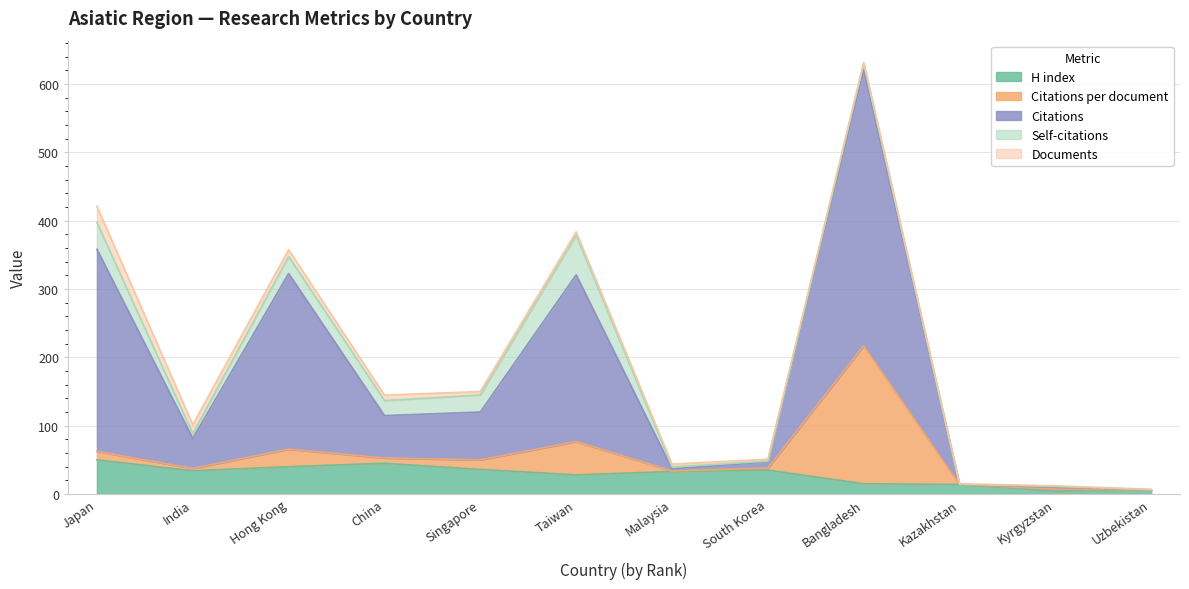

Which series changed the most between China and Kyrgyzstan?

Citations